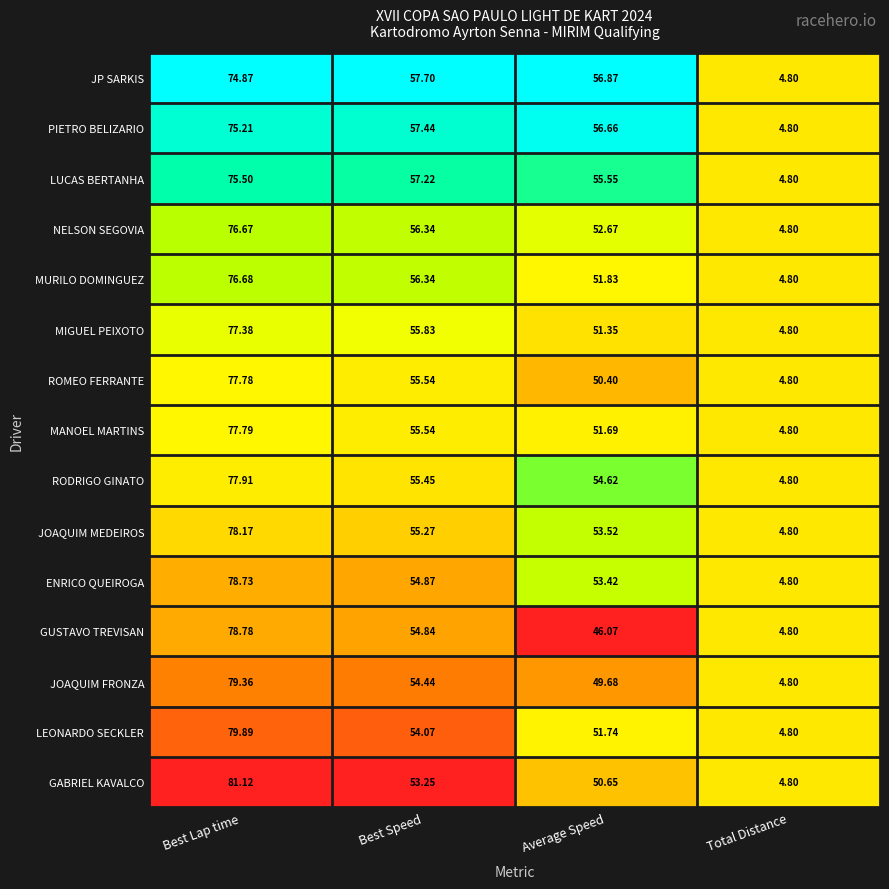

At which label does JP SARKIS first exceed 57?

Best Lap time